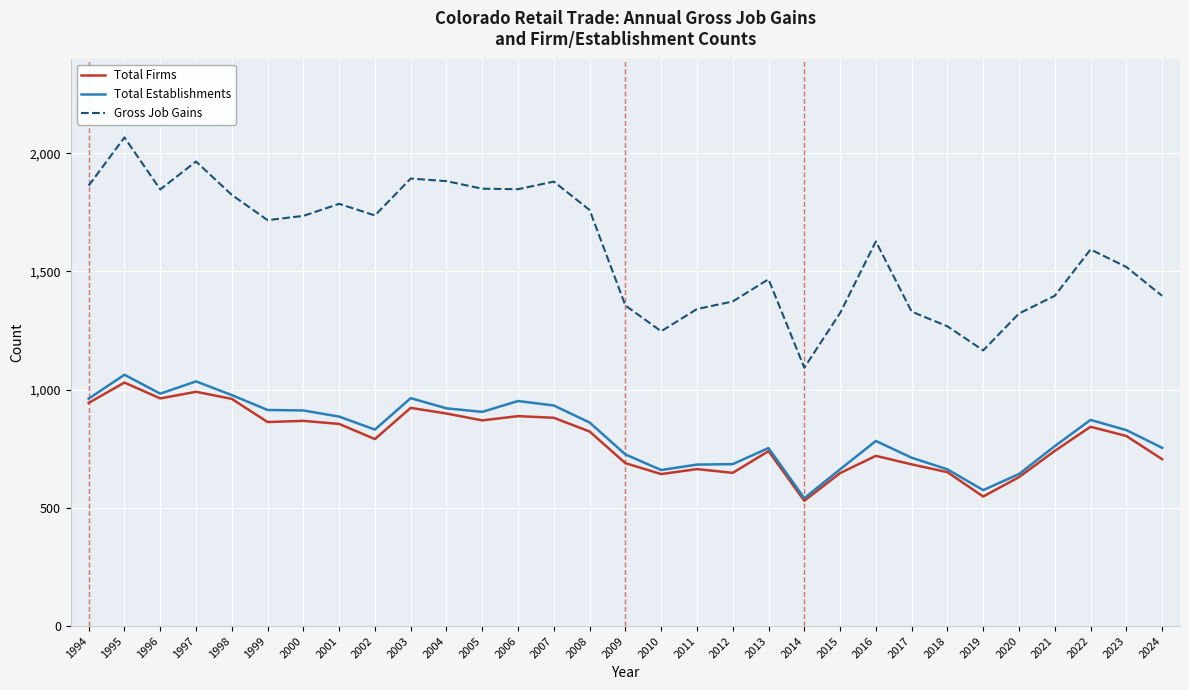

What is the maximum value shown in the chart?

2067